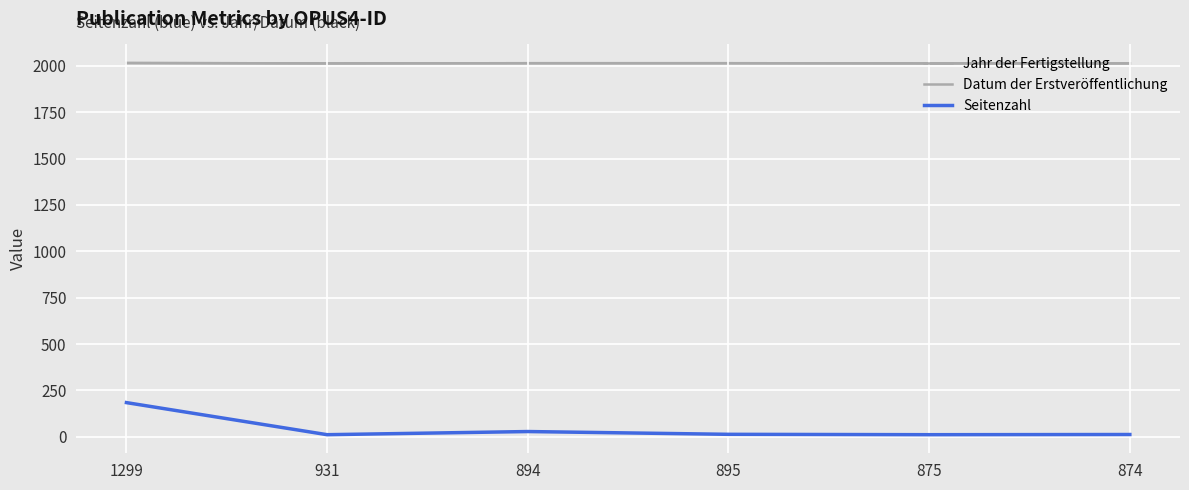

Reading left to right, extract all data points from this chart.

Jahr der Fertigstellung: 2015	2013	2014	2014	2013	2013
Datum der Erstveröffentlichung: 2015	2013	2014	2014	2013	2013
Seitenzahl: 184	11	28	13	11	12